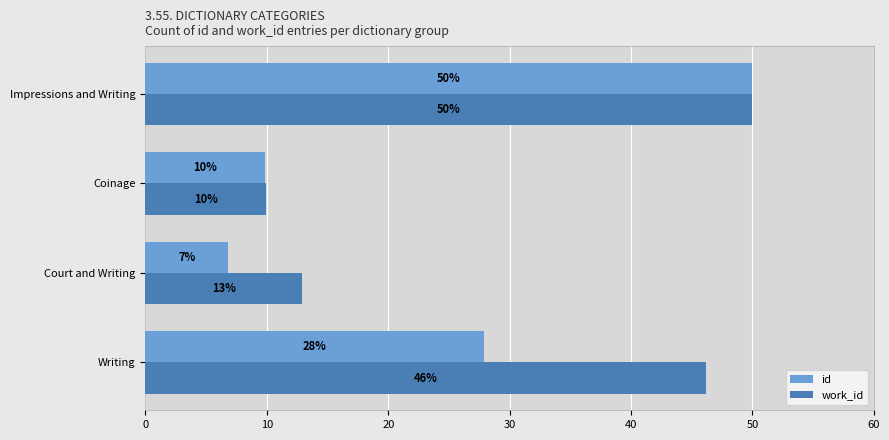

Rank the series by their average value, from highest to lowest.

work_id, id